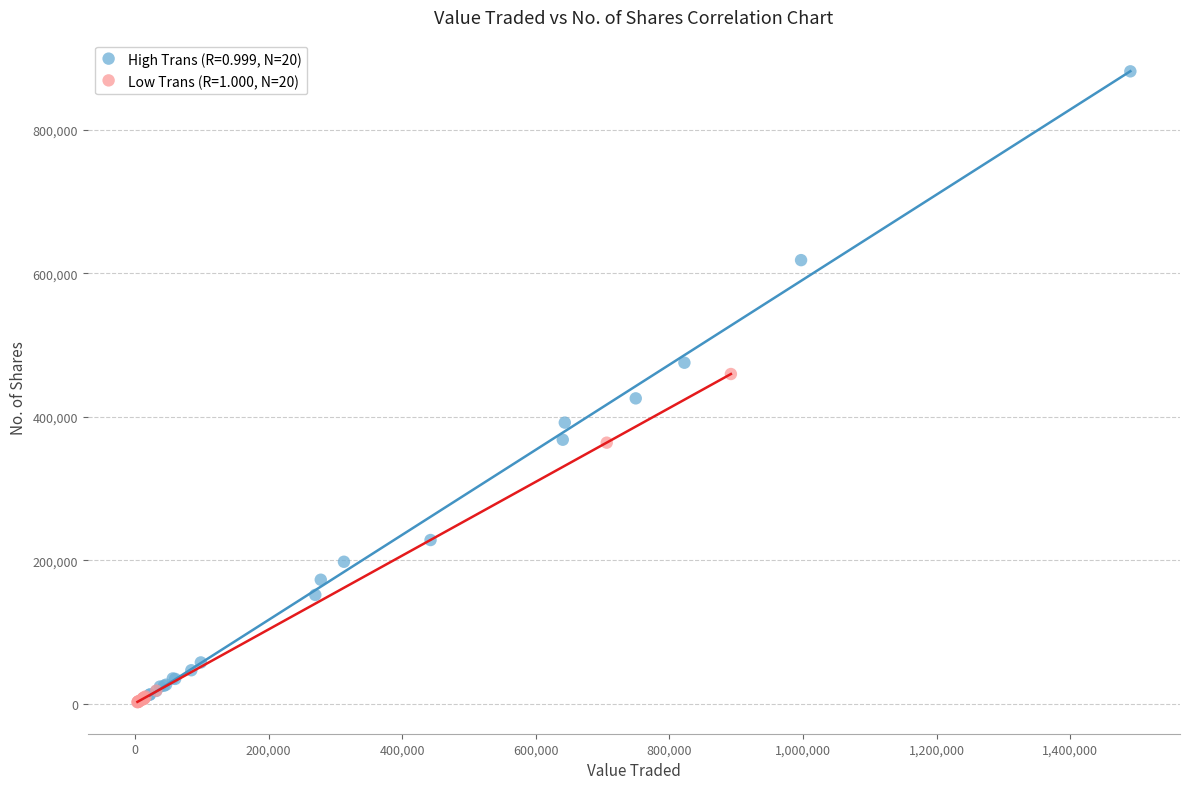

Which series reaches the maximum Y coordinate?

High Trans (R=0.999, N=20)